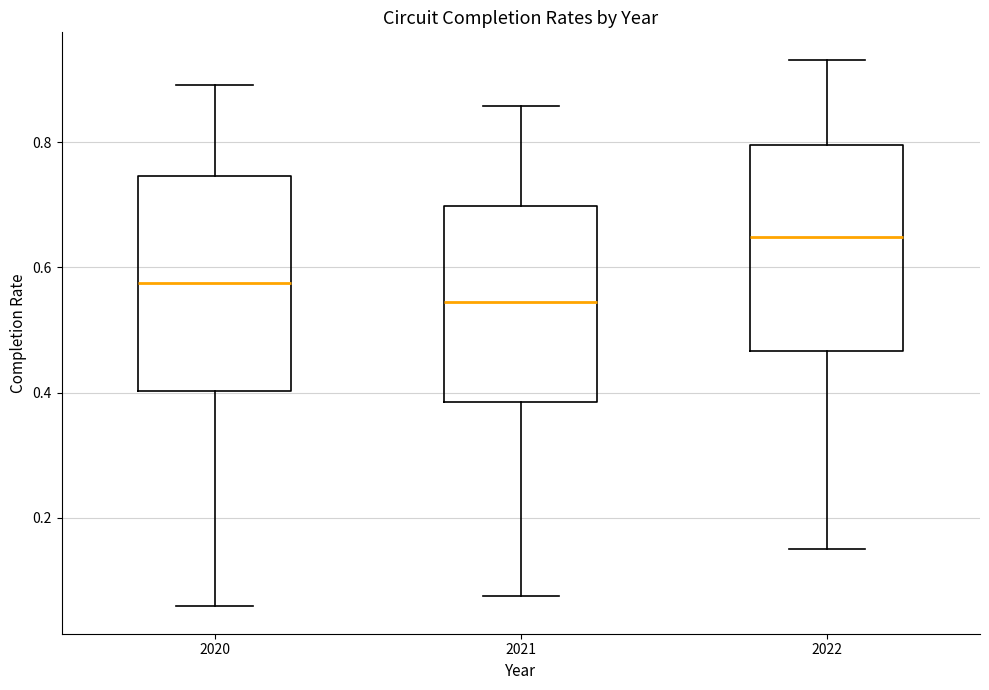

Where does the median line of the box at x = 2022 sit on the y-axis? The values are not printed on the chart, so give them approximately, as read against the axis.

0.64